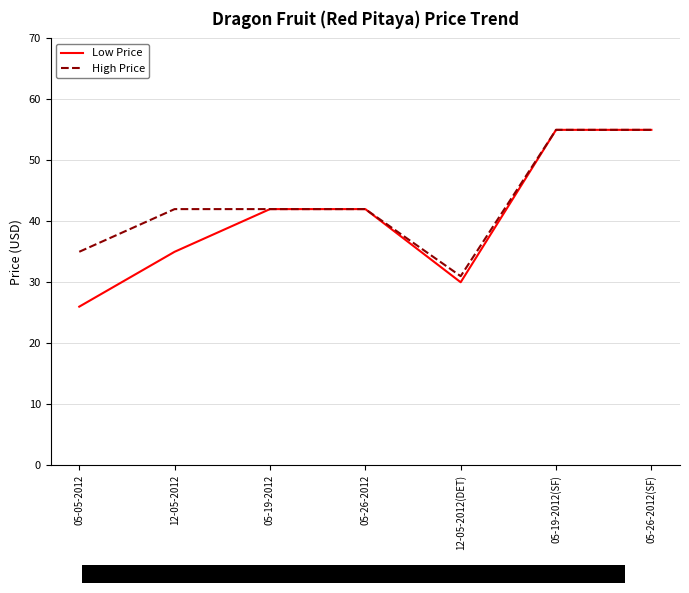

The value of High Price at 05-26-2012 is 42. True or false?

True